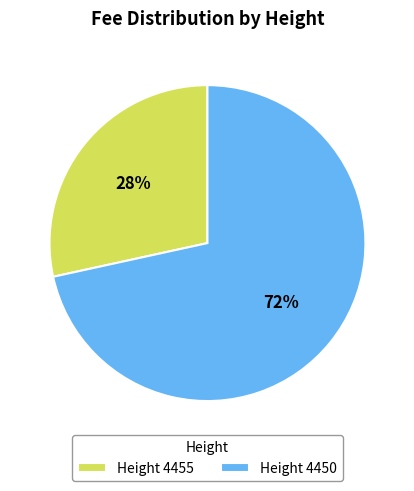

Which slice is the smallest?

Height 4455